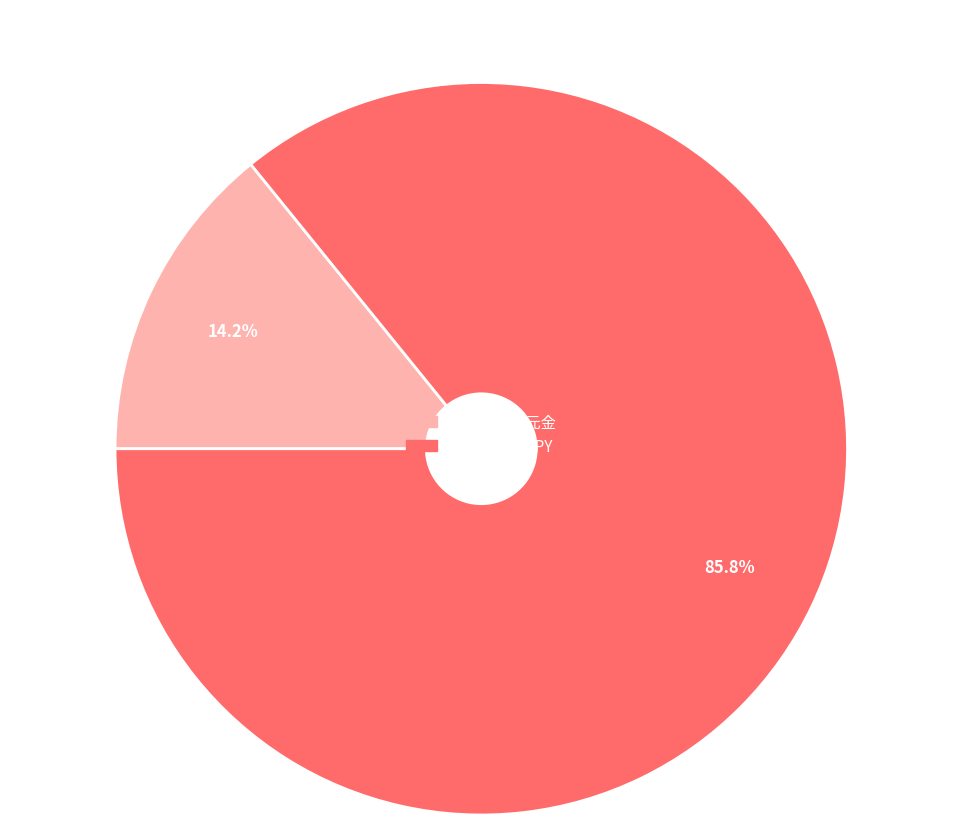

Count the number of slices in the pie.

2